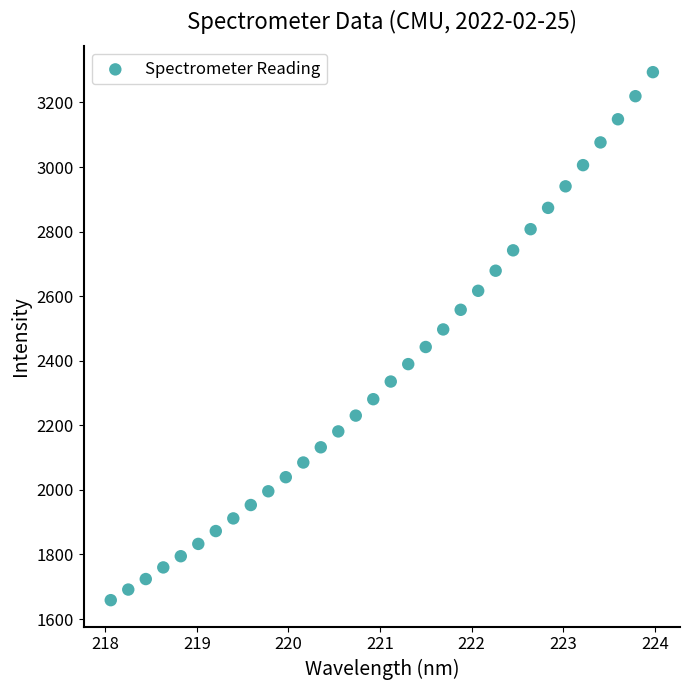

What is the range of X values (max minus min)?

5.9